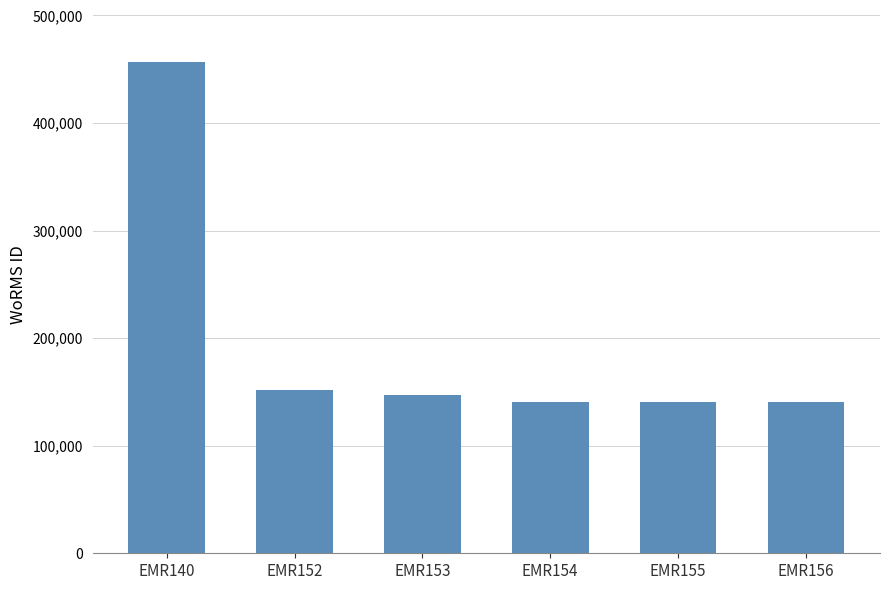

Approximately how many times larger is the value at EMR153 compared to EMR156?

1.0